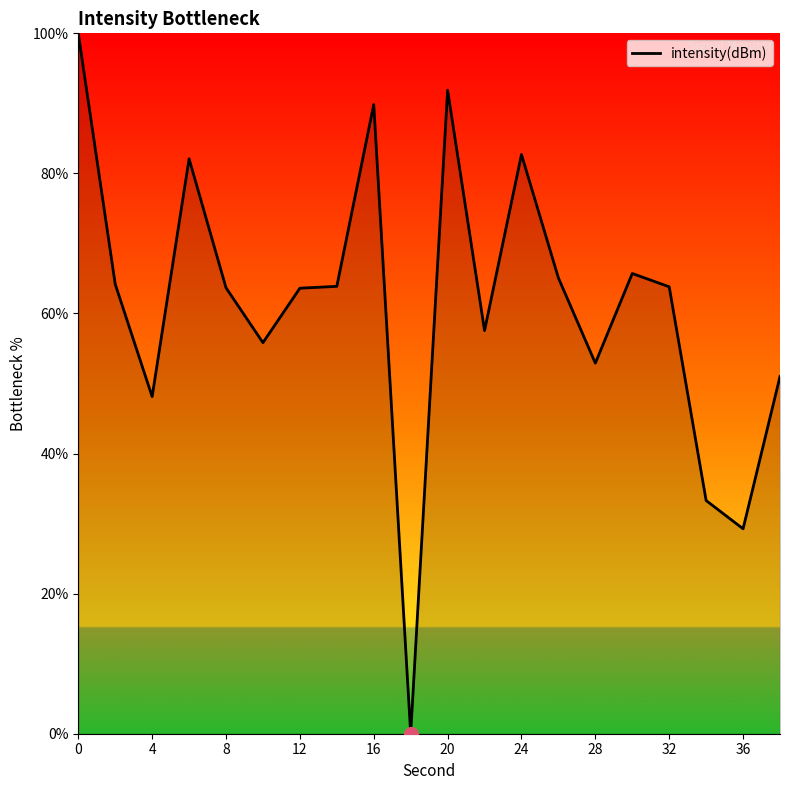

What is the maximum value shown in the chart?

100.0